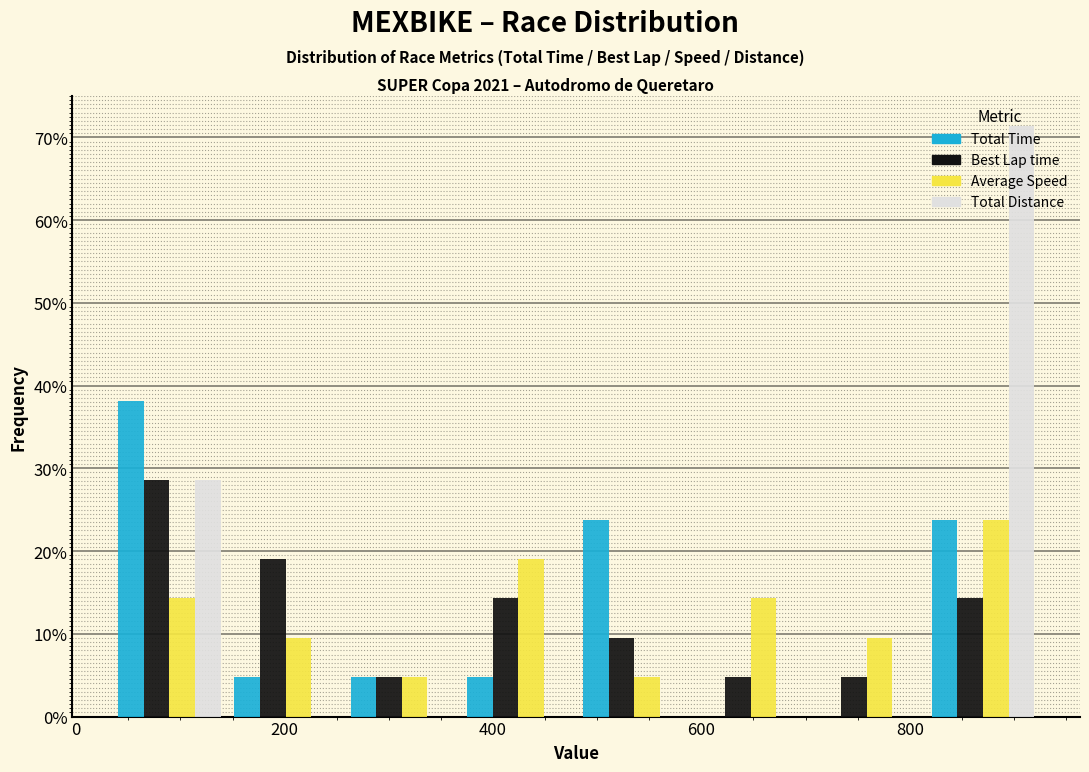

Reading left to right, list every range on the x-axis with the height of the bar of each series over it. Neither the bar edges nor the heights are printed on the chart, so give them approximately, as read against the axes.

40 to 140: Total Time=38	Best Lap time=29	Average Speed=14	Total Distance=29
140 to 260: Total Time=5	Best Lap time=19	Average Speed=10	Total Distance=0
260 to 360: Total Time=5	Best Lap time=5	Average Speed=5	Total Distance=0
360 to 480: Total Time=5	Best Lap time=14	Average Speed=19	Total Distance=0
480 to 600: Total Time=24	Best Lap time=10	Average Speed=5	Total Distance=0
600 to 700: Total Time=0	Best Lap time=5	Average Speed=14	Total Distance=0
700 to 820: Total Time=0	Best Lap time=5	Average Speed=10	Total Distance=0
820 to 920: Total Time=24	Best Lap time=14	Average Speed=24	Total Distance=71